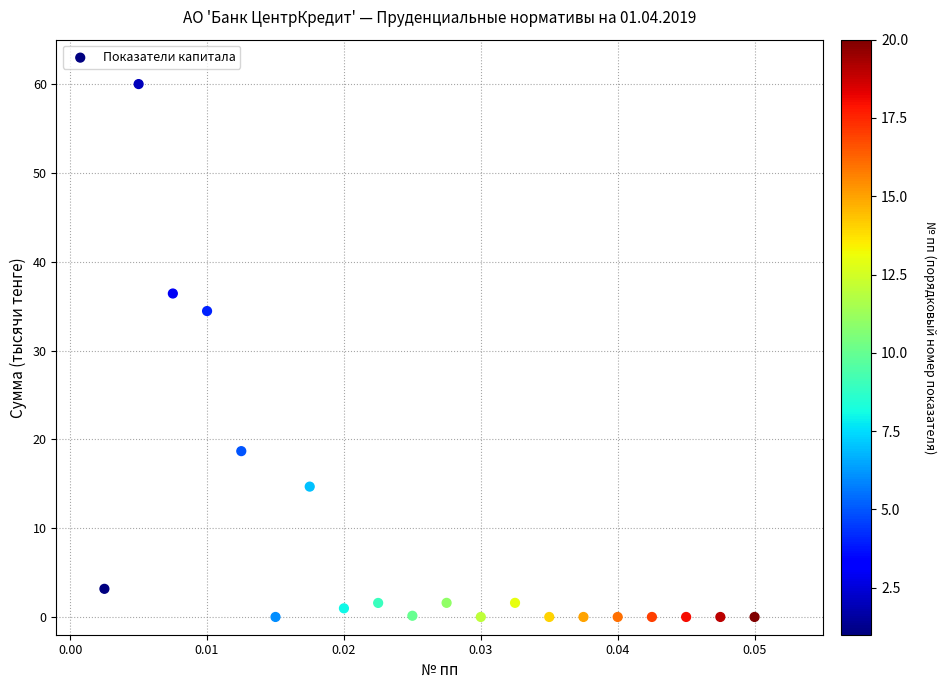

What Y value in the scatter plot is closest to 30?

34.4